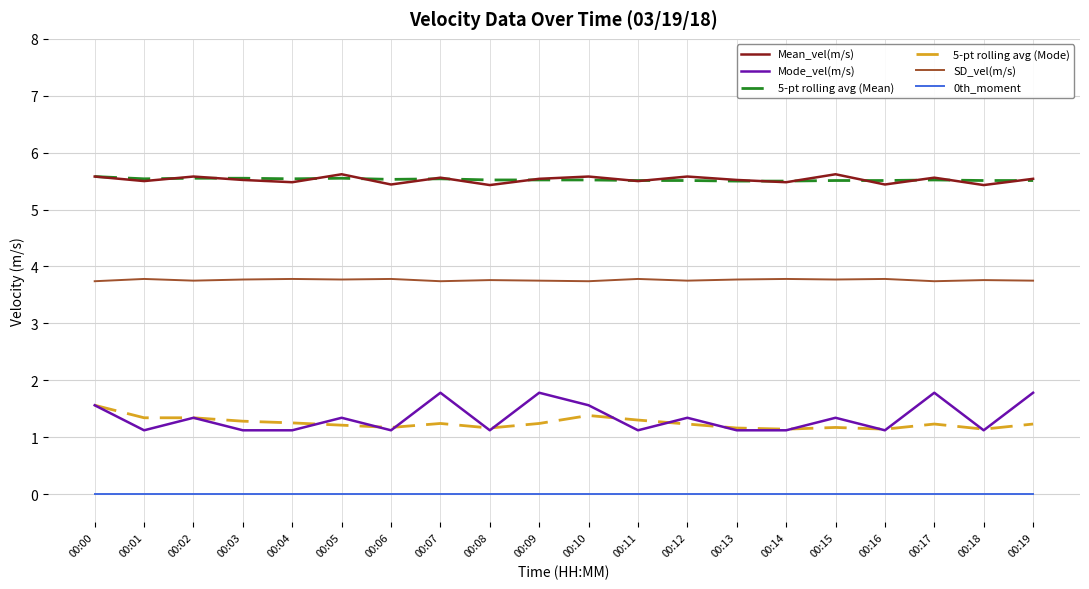

At which category does Mode_vel(m/s) reach its first local peak?

00:02